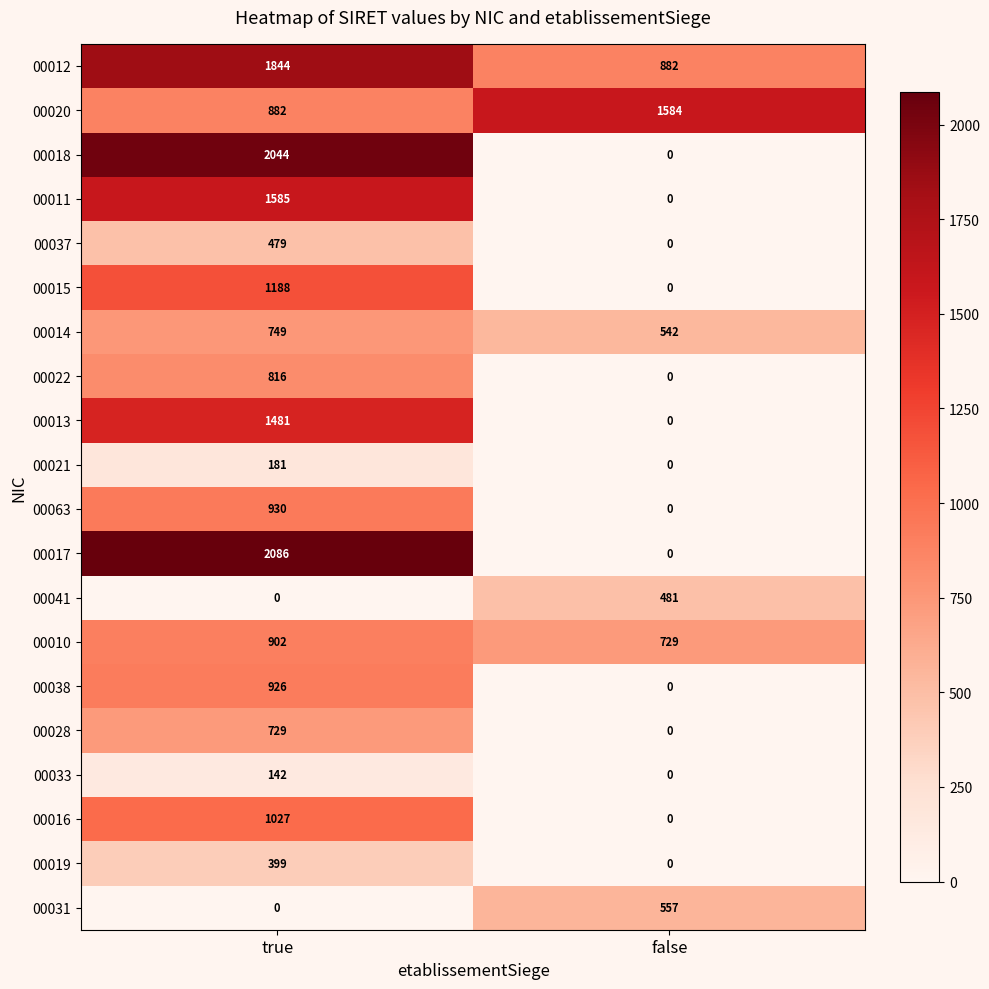

At which category is the sum across all series the highest?

true